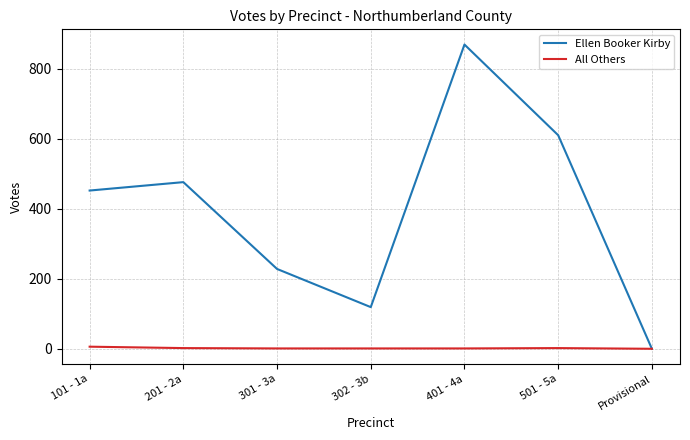

List the labels in order of Ellen Booker Kirby value, smallest first.

Provisional, 302 - 3b, 301 - 3a, 101 - 1a, 201 - 2a, 501 - 5a, 401 - 4a